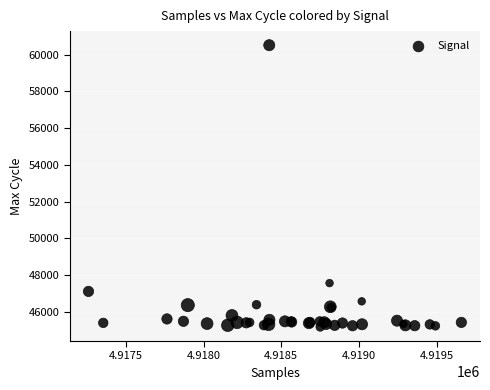

What Y value in the scatter plot is closest to 52847?

47569